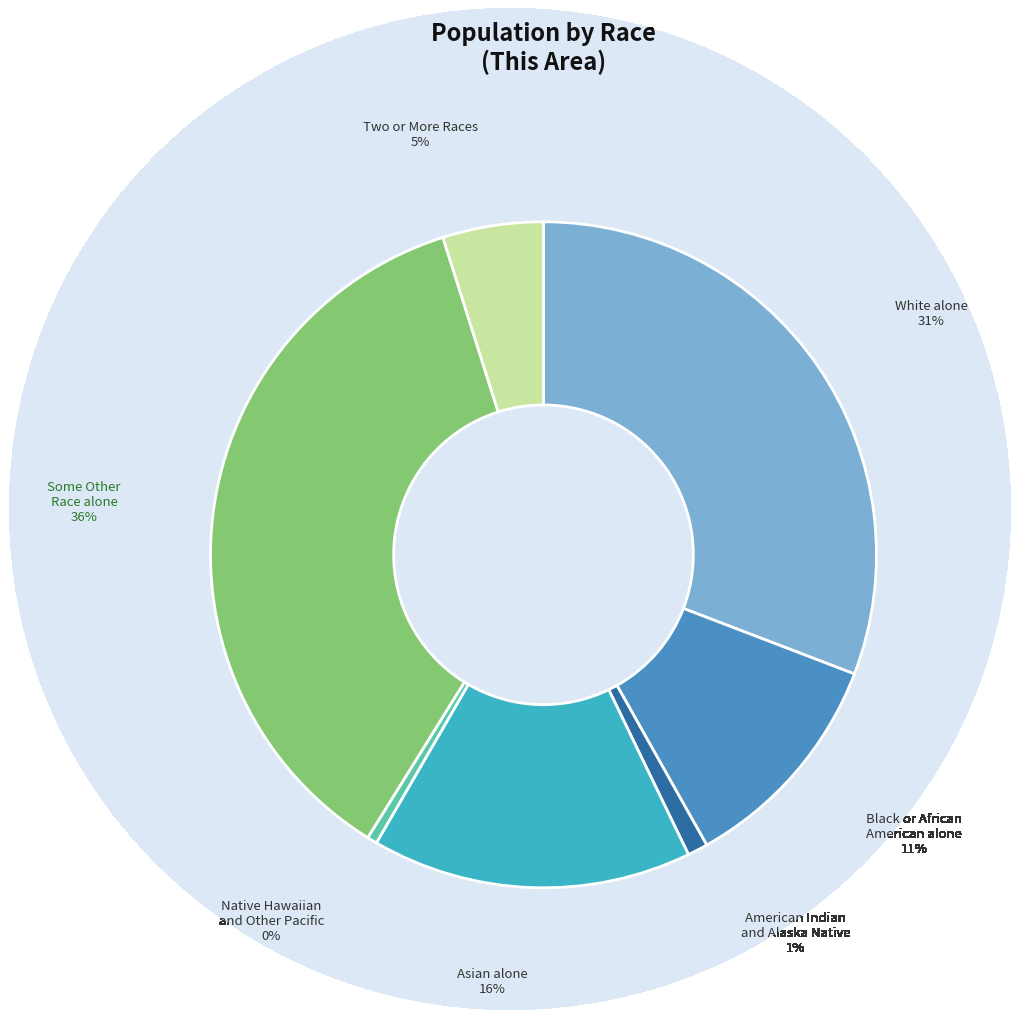

Do American Indian and Alaska Native and Two or More Races together represent more than half of the pie?

No